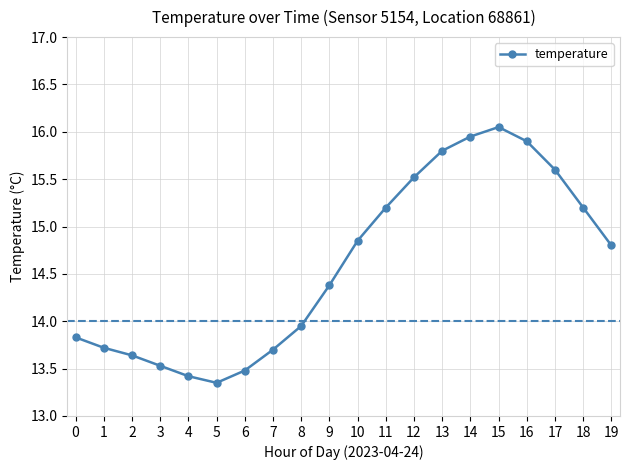

How many distinct data groups are displayed?

1